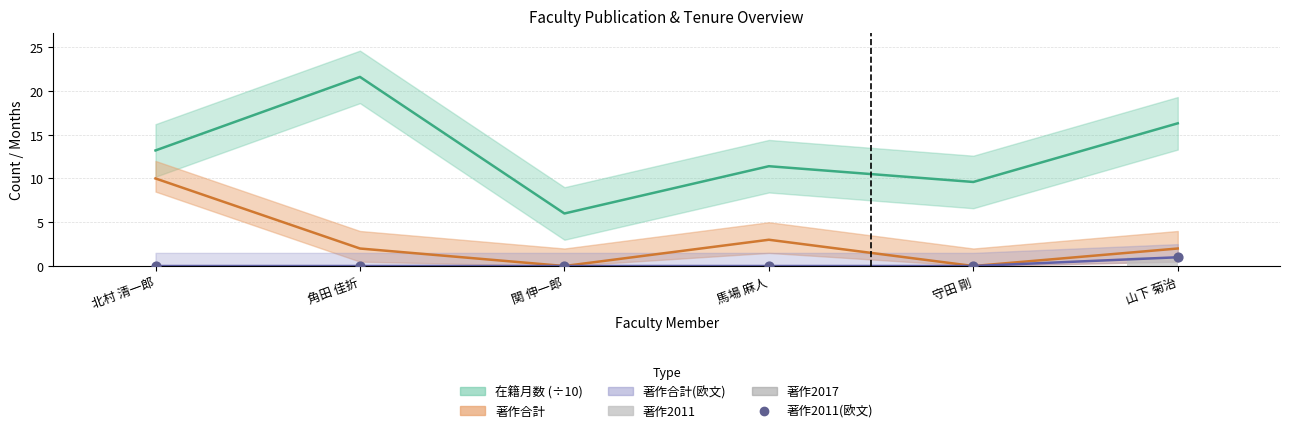

Which series reaches the minimum Y coordinate?

著作2011